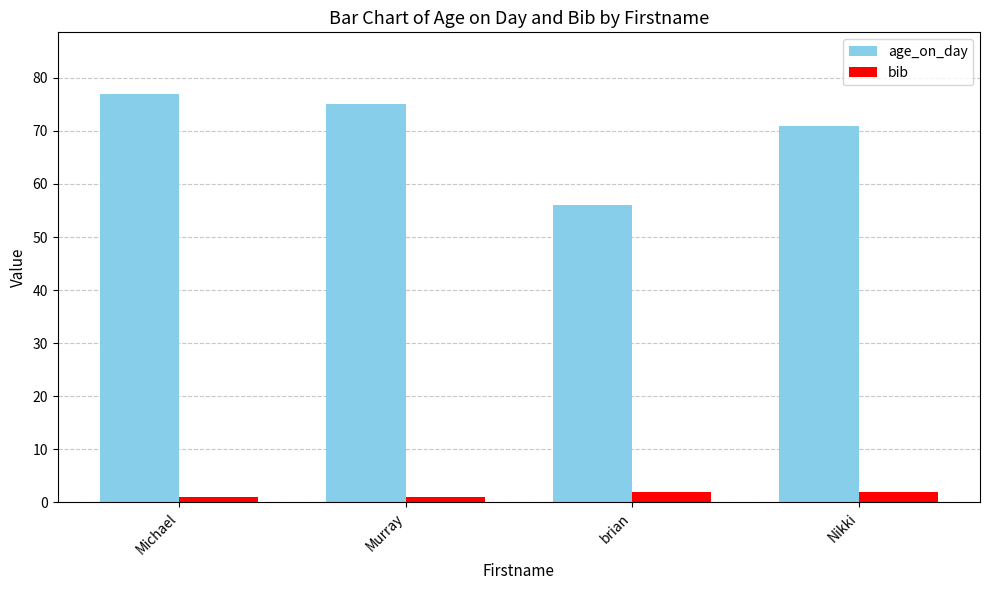

The value of age_on_day at Michael is 77. True or false?

True